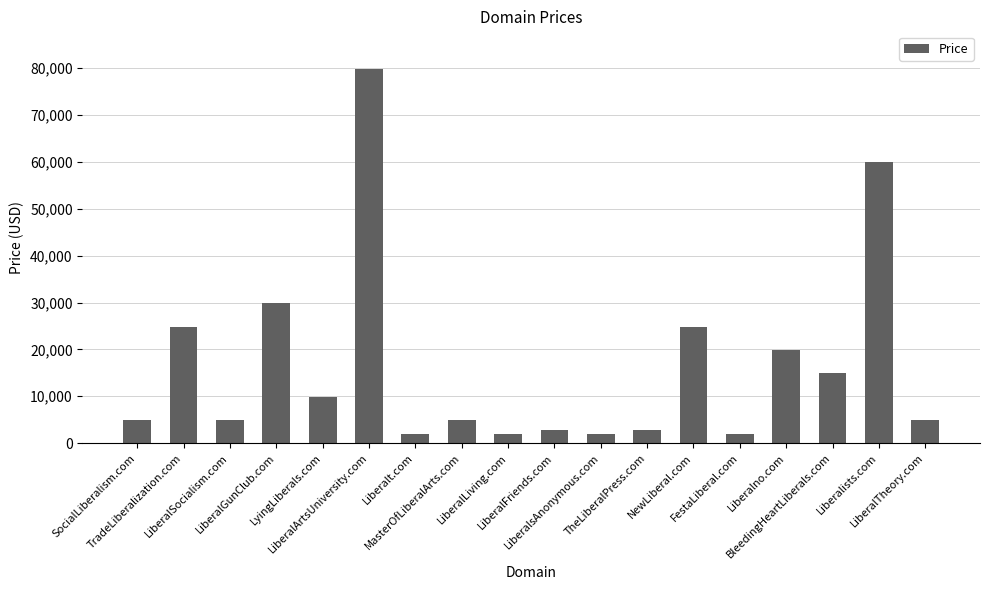

What is the minimum value shown in the chart?

1888